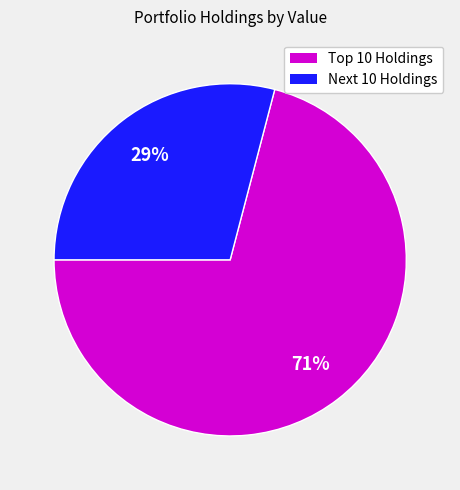

How many segments does this pie chart have?

2